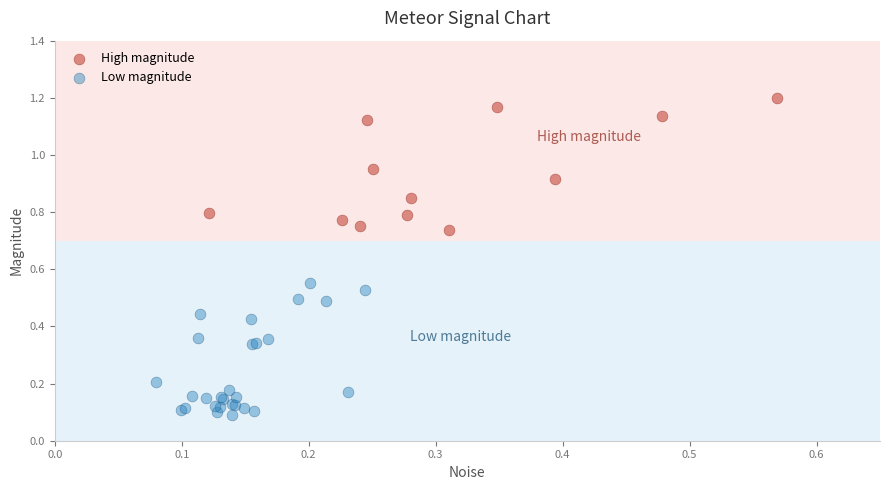

Which series reaches the maximum Y coordinate?

High magnitude